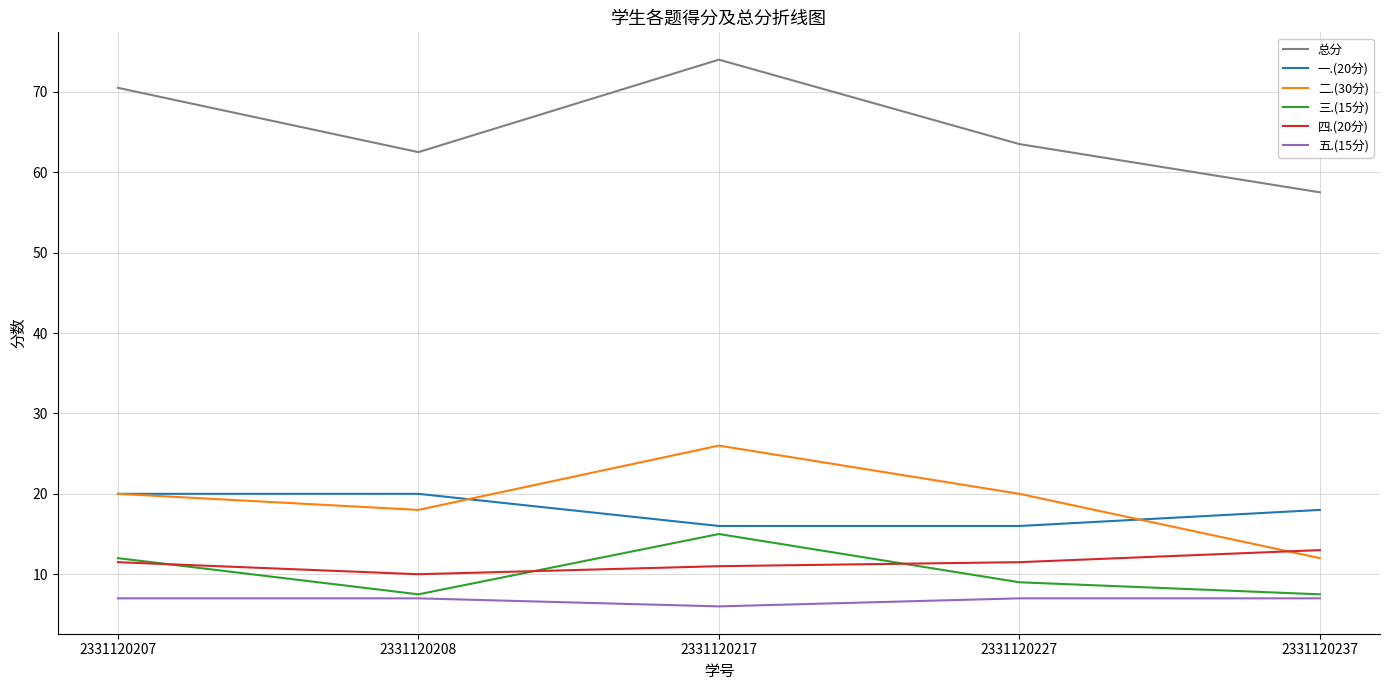

Is the value of 总分 at 2331120208 greater than the value of 一.(20分) at 2331120207?

Yes